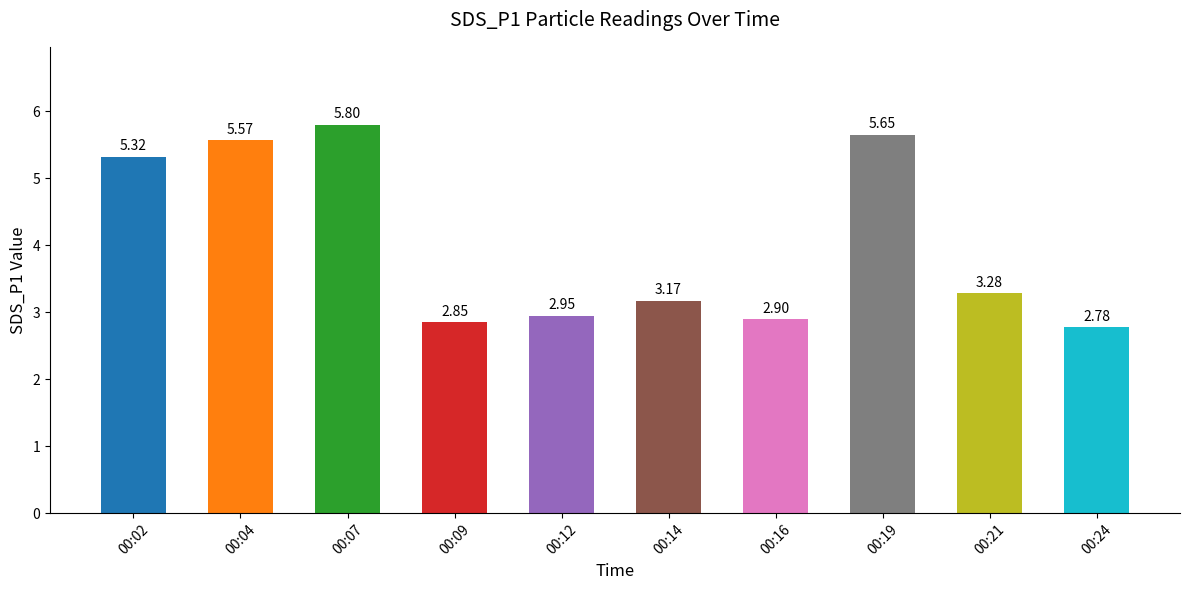

What is the change in value from 00:04 to 00:21?

-2.3